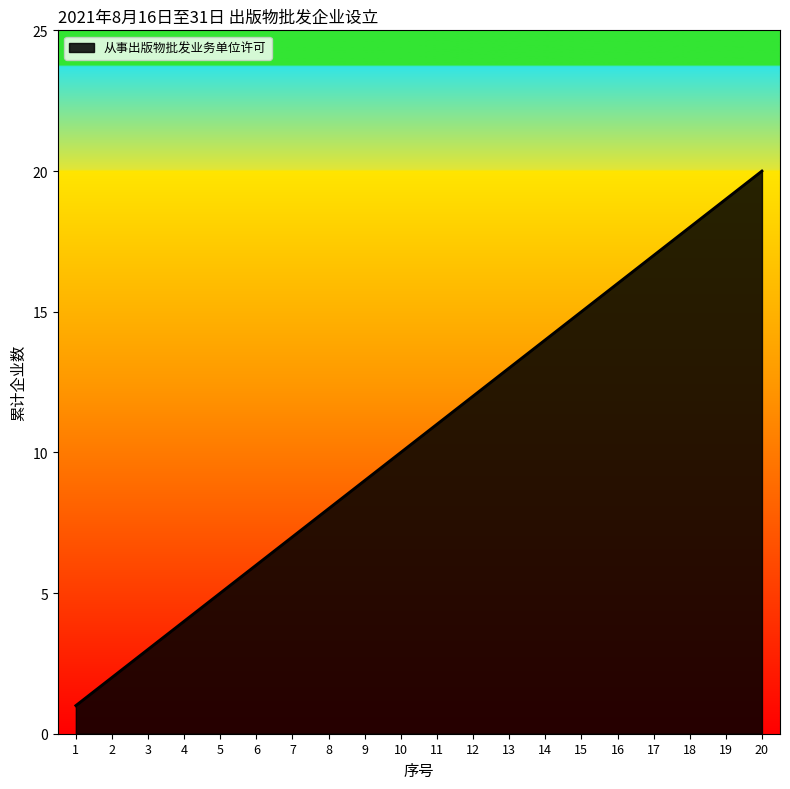

True or false: the data shows 8 at 8.

True